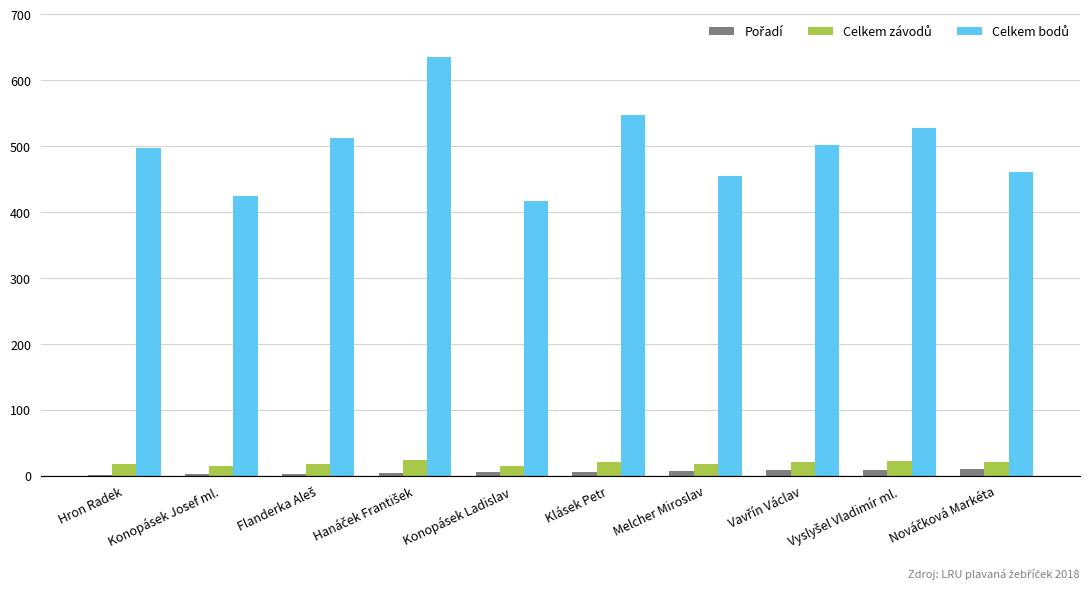

What is the maximum value shown in the chart?

635